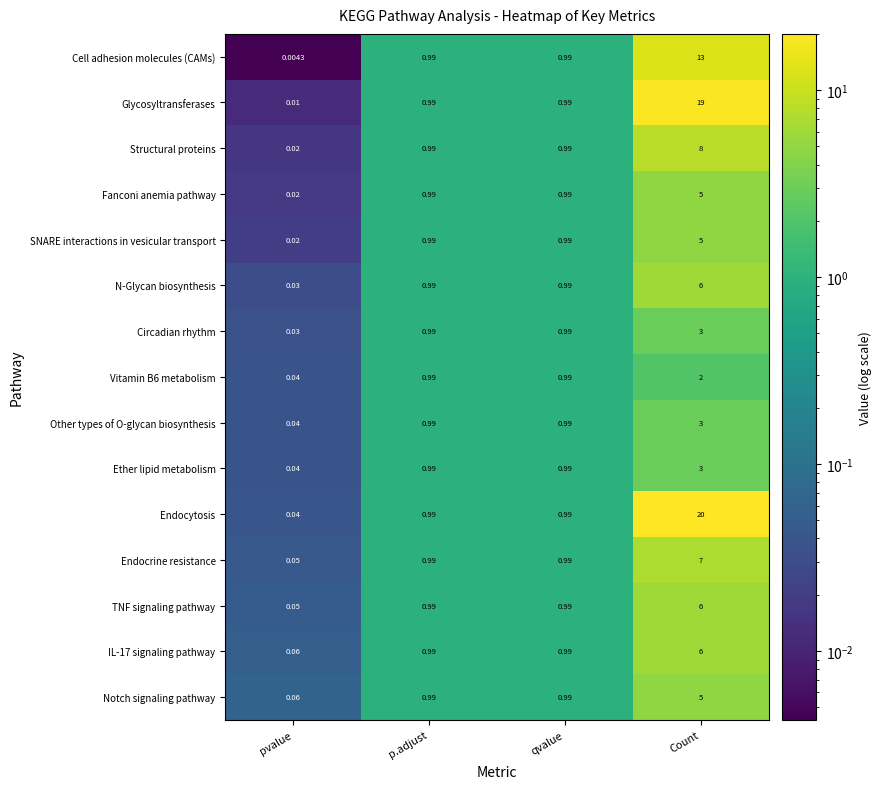

Which series has the largest total across all categories?

Endocytosis